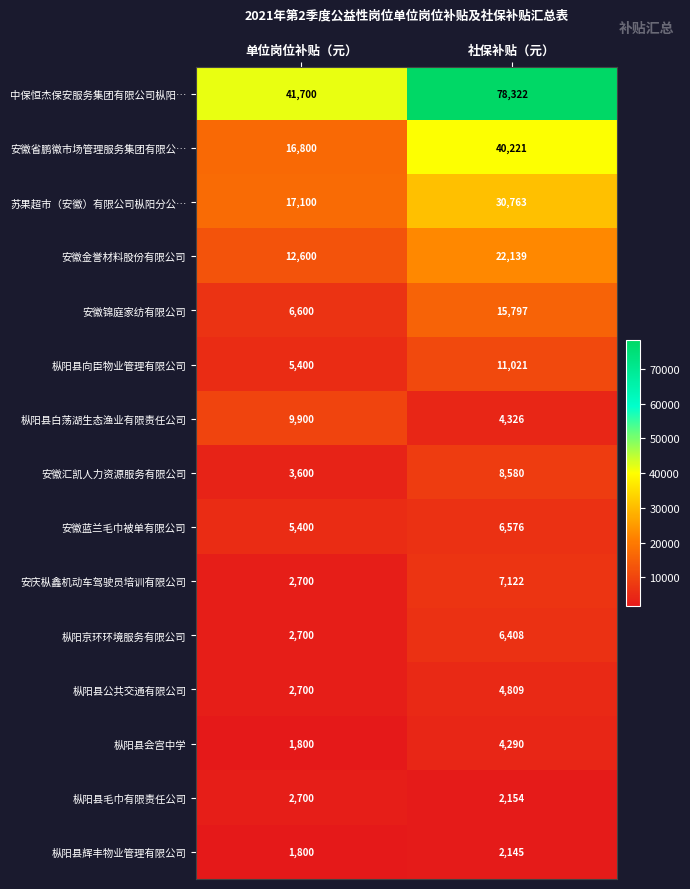

Which series changed the most between 单位岗位补贴（元） and 社保补贴（元）?

中保恒杰保安服务集团有限公司枞阳…